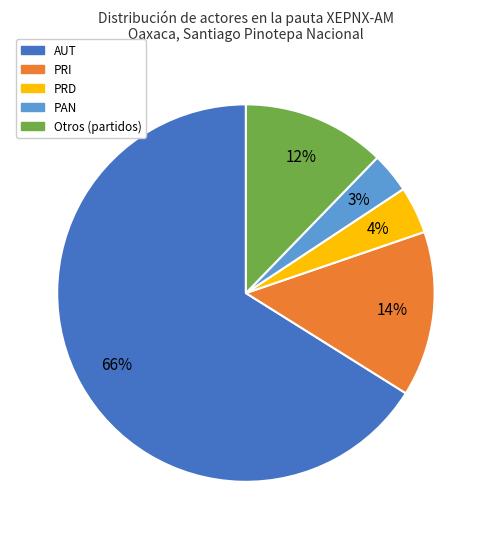

How many slices are in this pie chart?

5